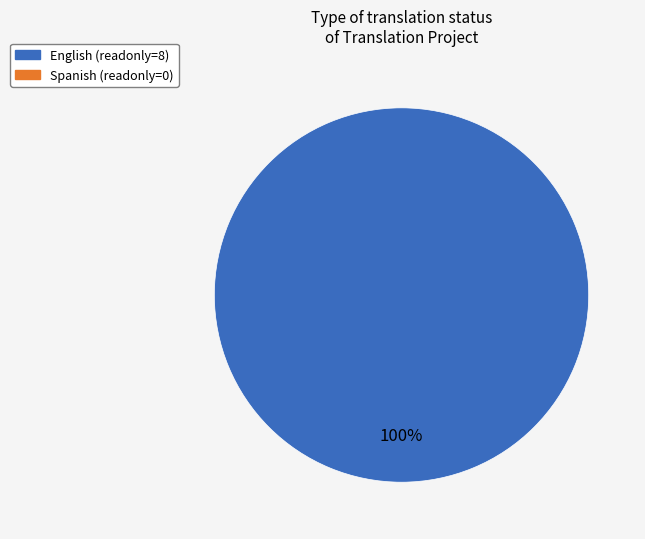

Is there a majority slice in this chart?

Yes